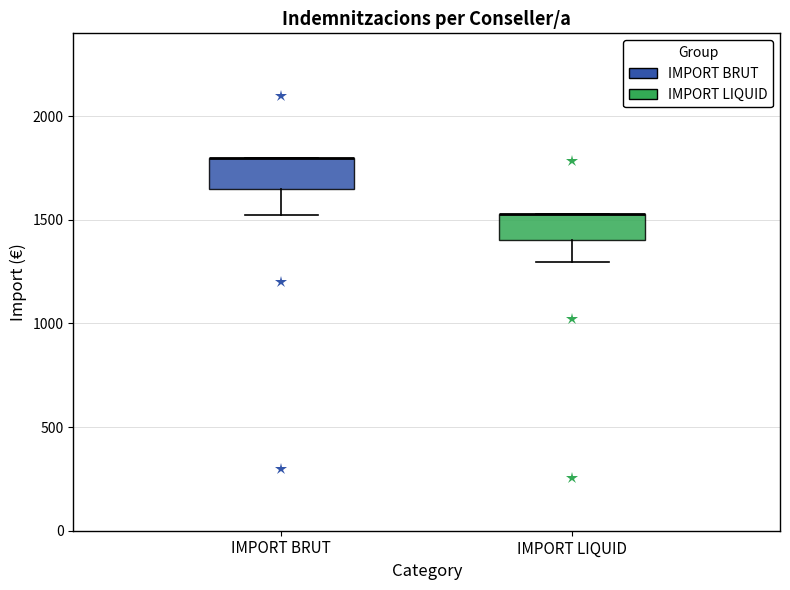

Reading left to right, transcribe this box plot: for each box, give where its median line is, the range the box spans, and where its two whiskers end, as read against the y-axis. The values are not printed on the chart, so give them approximately, as read against the axis.

IMPORT BRUT: median 1800 (drawn on the box's upper edge), box 1650 to 1800, whiskers 1550 to 1800
IMPORT LIQUID: median 1550 (drawn on the box's upper edge), box 1400 to 1550, whiskers 1300 to 1550